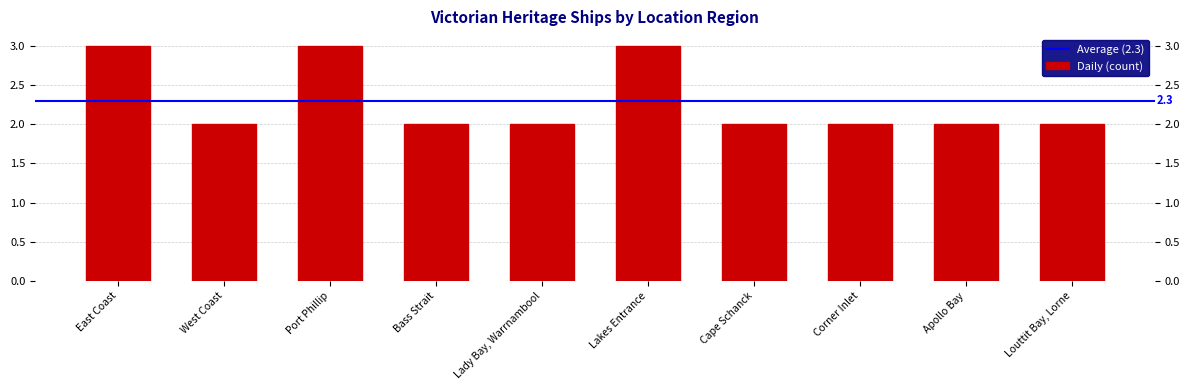

Rank the categories by value from lowest to highest.

West Coast, Bass Strait, Lady Bay, Warrnambool, Cape Schanck, Corner Inlet, Apollo Bay, Louttit Bay, Lorne, East Coast, Port Phillip, Lakes Entrance